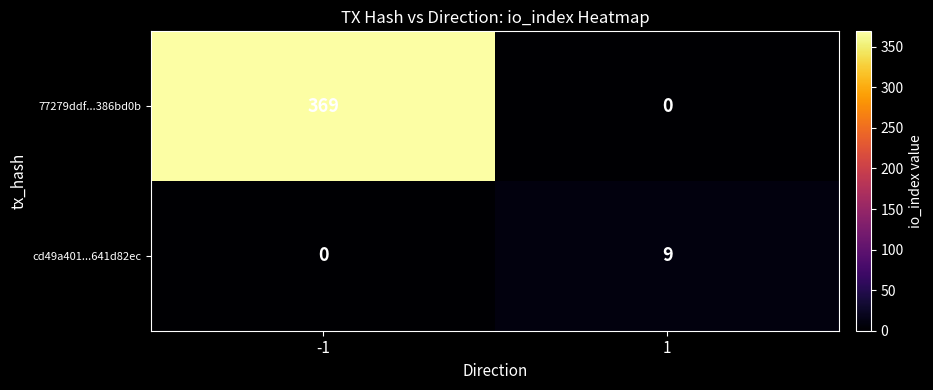

What is the sum of all 77279ddf...386bd0b values?

369